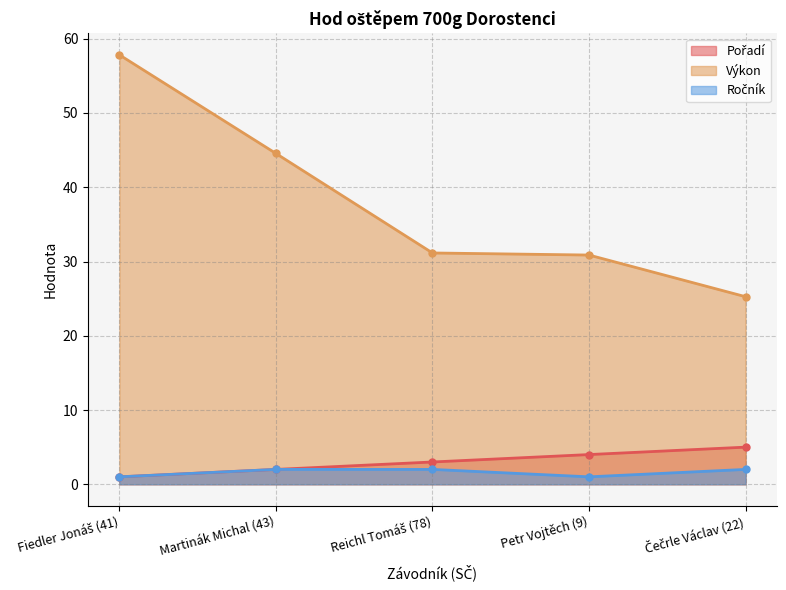

Which series has the largest total across all categories?

Výkon